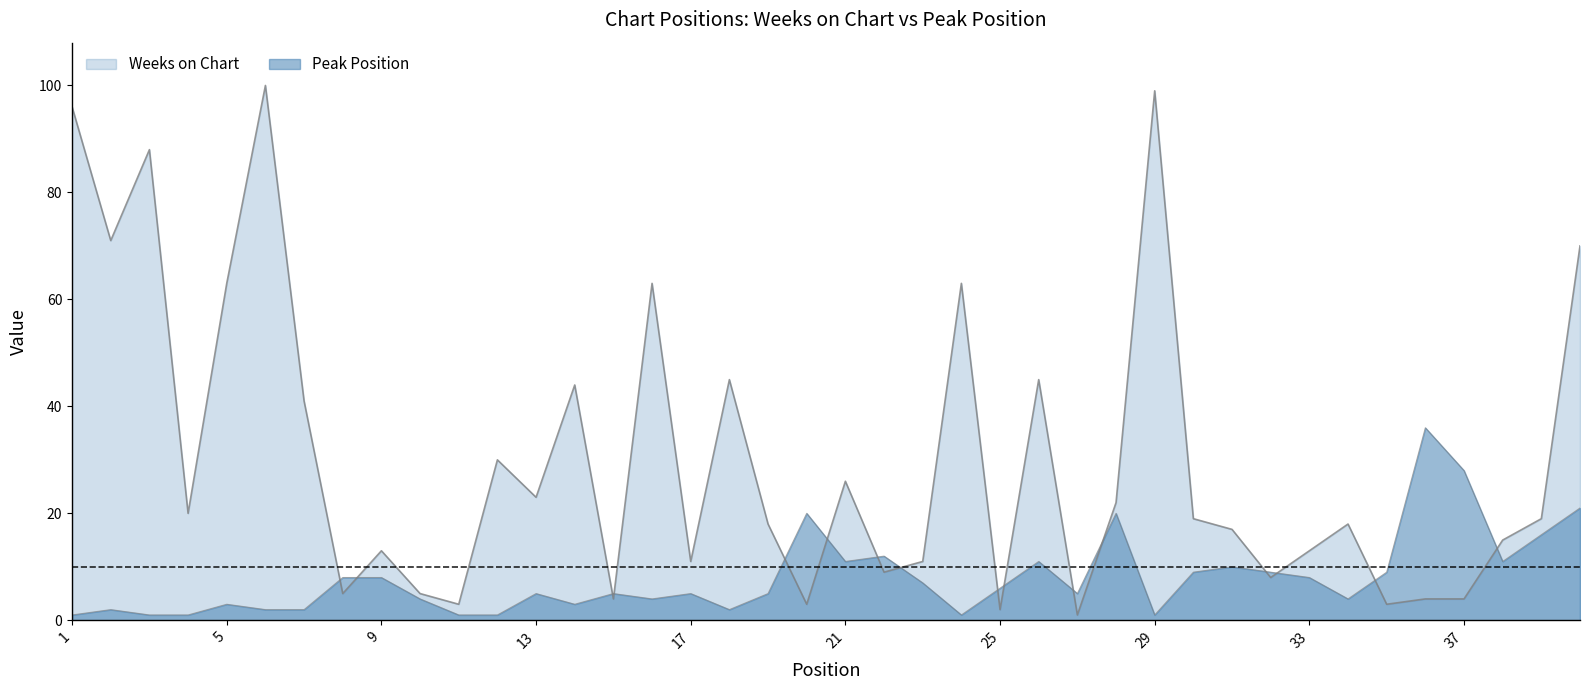

What are all the series names shown in the legend?

Weeks on Chart, Peak Position